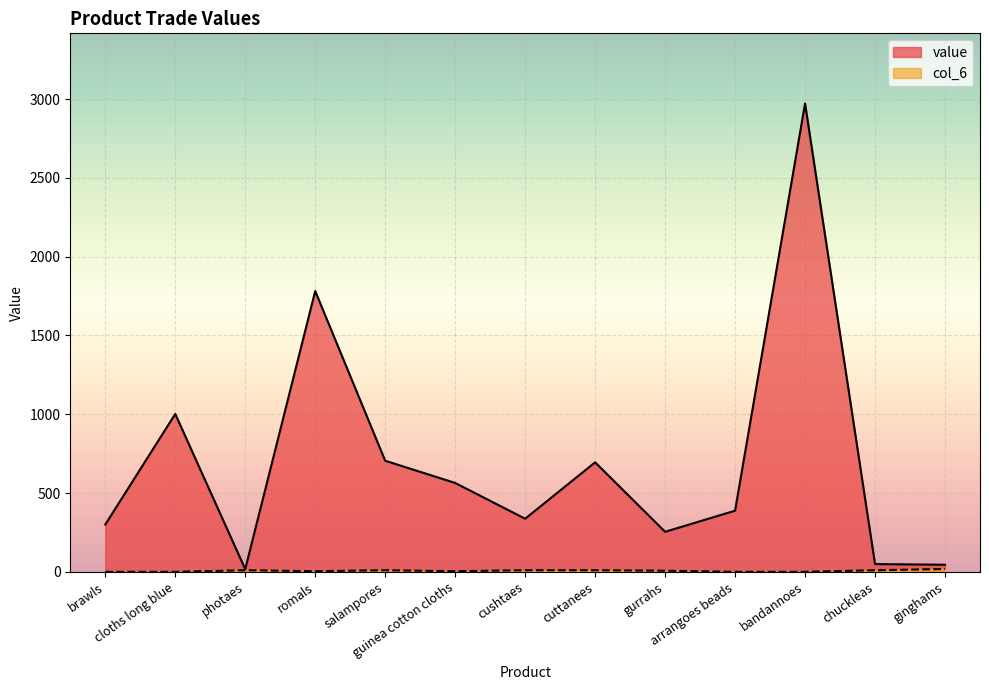

What position from the left is salampores?

5